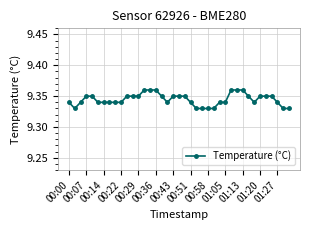

Does the chart have visible grid lines?

Yes